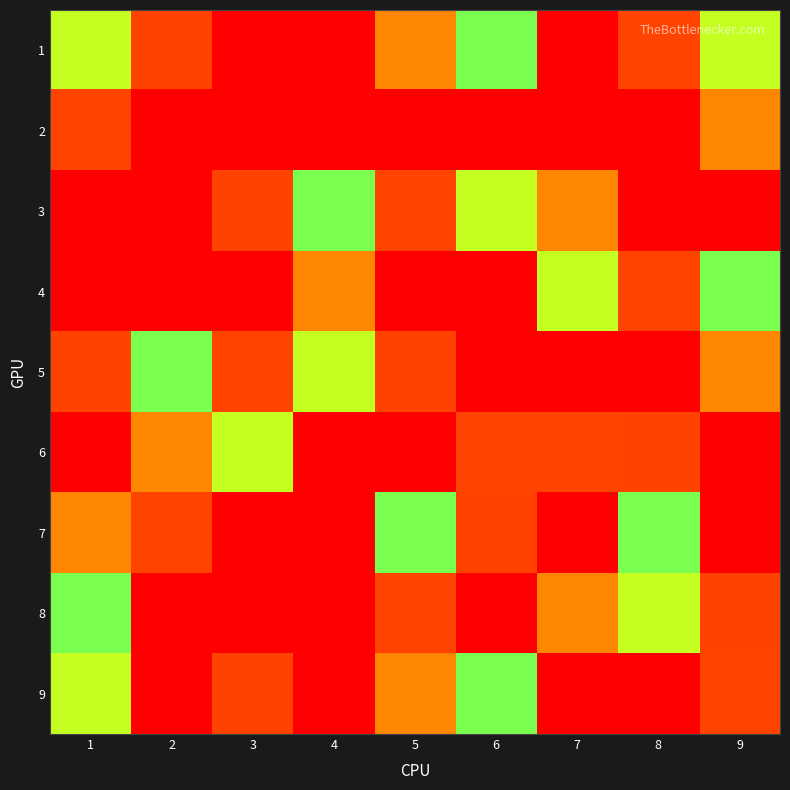

Reading right to left, what are all the values shown in this chart?

1: 9=6	8=4	7=9	6=5	5=7	4=1	3=3	2=8	1=6
2: 9=7	8=3	7=3	6=2	5=2	4=9	3=1	2=2	1=4
3: 9=2	8=9	7=7	6=6	5=4	4=5	3=8	2=9	1=2
4: 9=5	8=4	7=6	6=3	5=9	4=7	3=2	2=1	1=9
5: 9=7	8=2	7=1	6=9	5=8	4=6	3=4	2=5	1=8
6: 9=9	8=8	7=4	6=4	5=1	4=2	3=6	2=7	1=3
7: 9=1	8=5	7=2	6=8	5=5	4=3	3=9	2=4	1=7
8: 9=8	8=6	7=7	6=2	5=4	4=9	3=1	2=3	1=5
9: 9=4	8=3	7=3	6=5	5=7	4=1	3=8	2=2	1=6